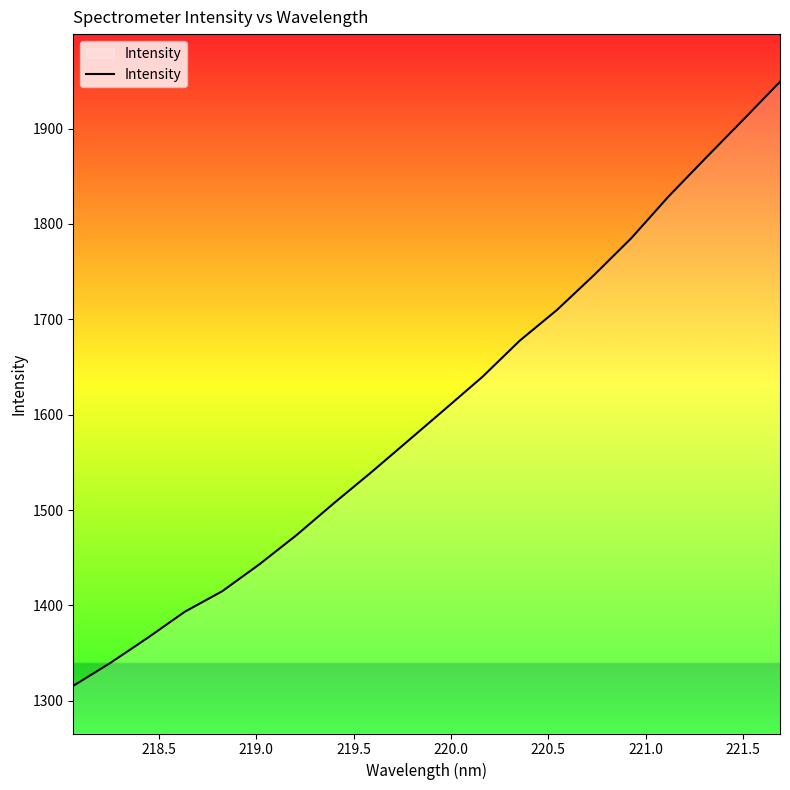

Count the number of values greater than 1606.

10